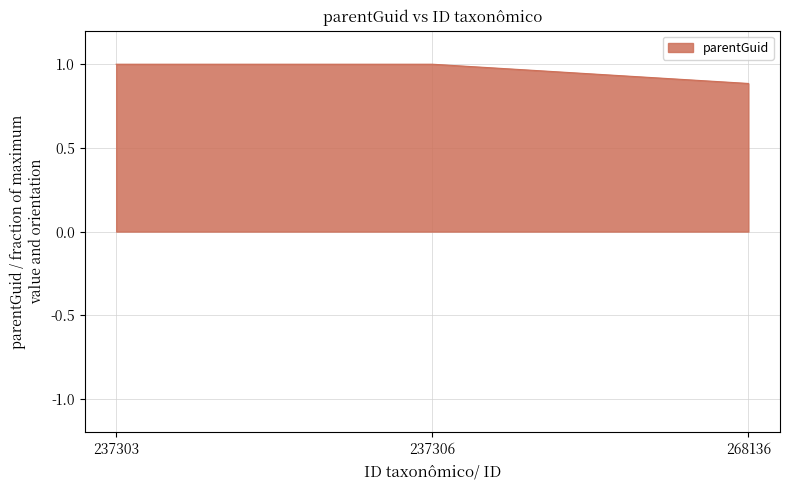

Reading left to right, list all the values displayed in this chart.

237303=1.0	237306=1.0	268136=0.9